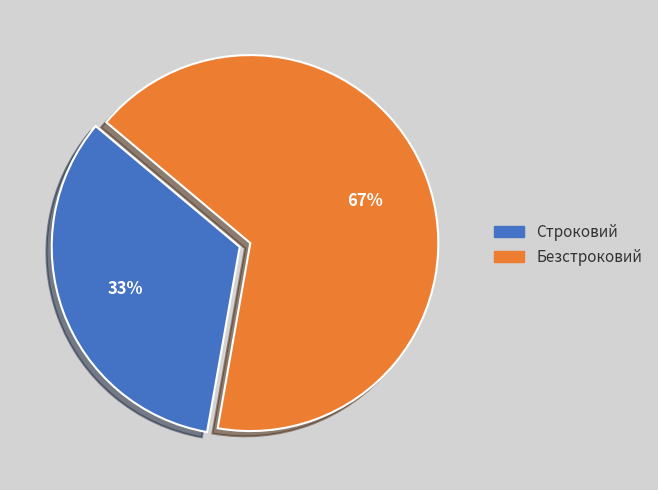

Rank the categories by value from highest to lowest.

Безстроковий, Строковий